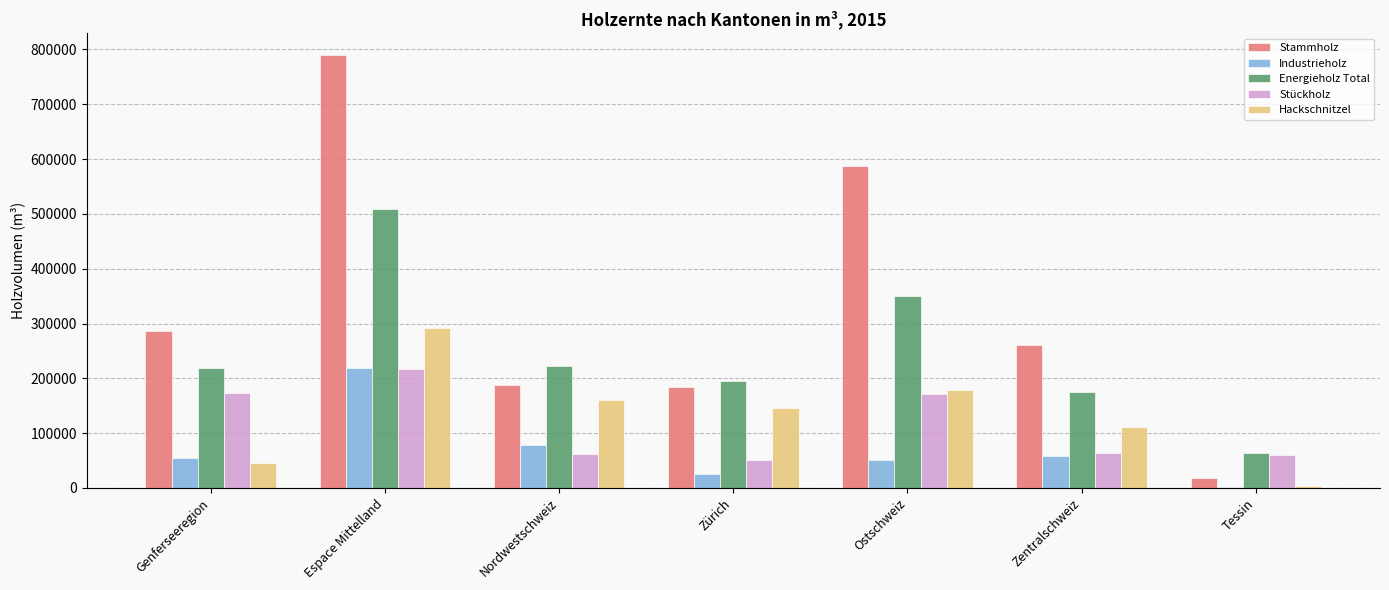

What are all the series names shown in the legend?

Stammholz, Industrieholz, Energieholz Total, Stückholz, Hackschnitzel